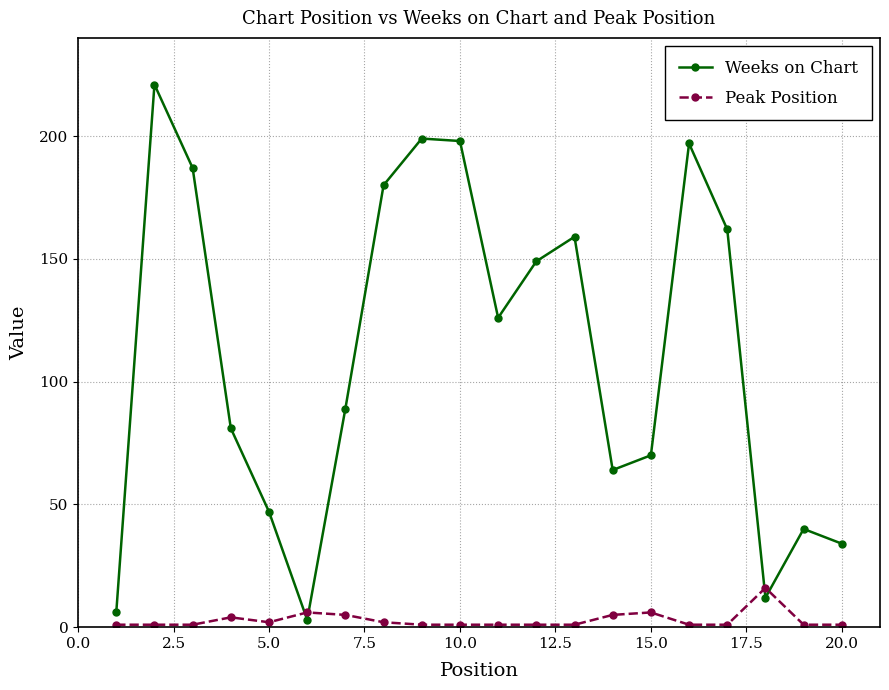

How many times do Weeks on Chart and Peak Position cross each other?

4